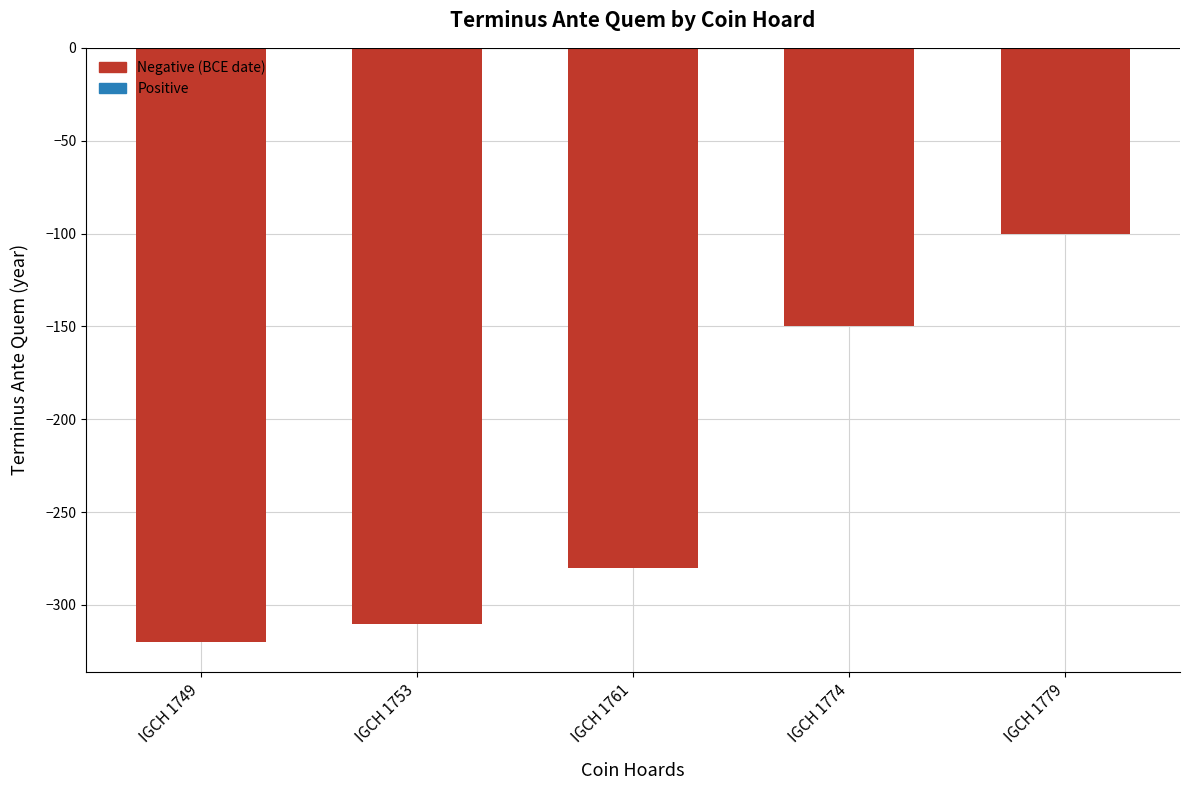

What is the sum of all values?

-1160